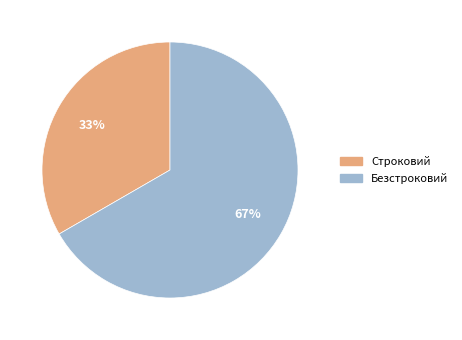

What is the ratio of the value at Безстроковий to the value at Строковий?

2.0